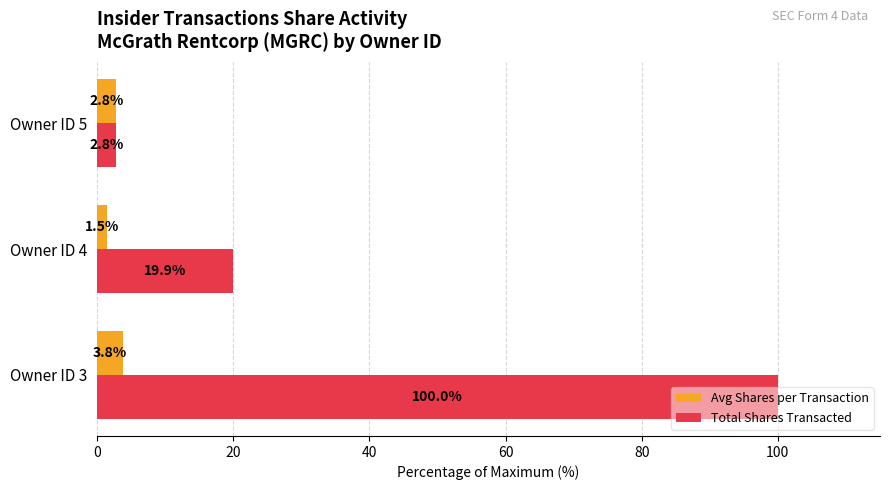

What is the sum of all Avg Shares per Transaction values?

8.2